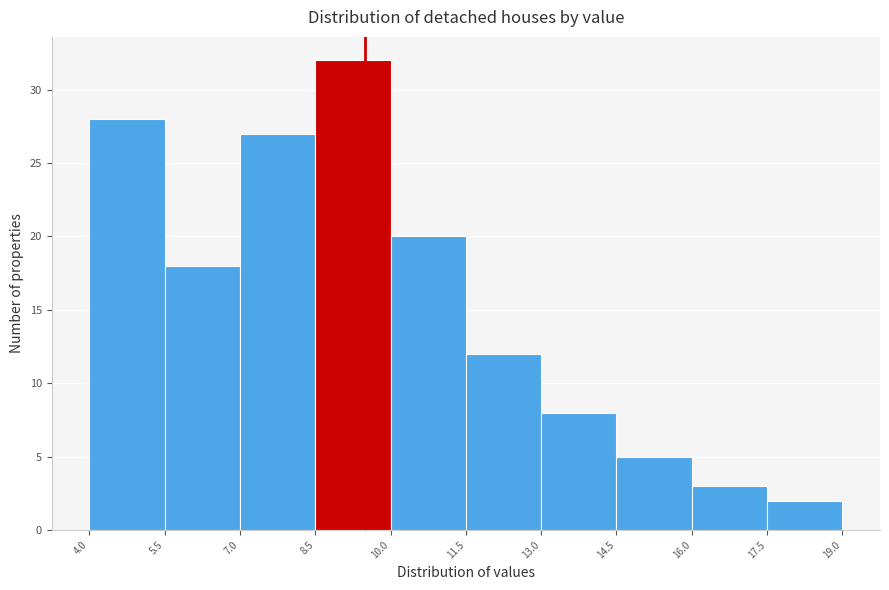

Reading left to right, transcribe this chart: for each bar, give the range it covers on the x-axis and its height. The values are not printed on the chart, so give them approximately, as read against the axis.

4.0 to 5.5: 28
5.5 to 7.0: 18
7.0 to 8.5: 27
8.5 to 10.0: 32
10.0 to 11.5: 20
11.5 to 13.0: 12
13.0 to 14.5: 8
14.5 to 16.0: 5
16.0 to 17.5: 3
17.5 to 19.0: 2